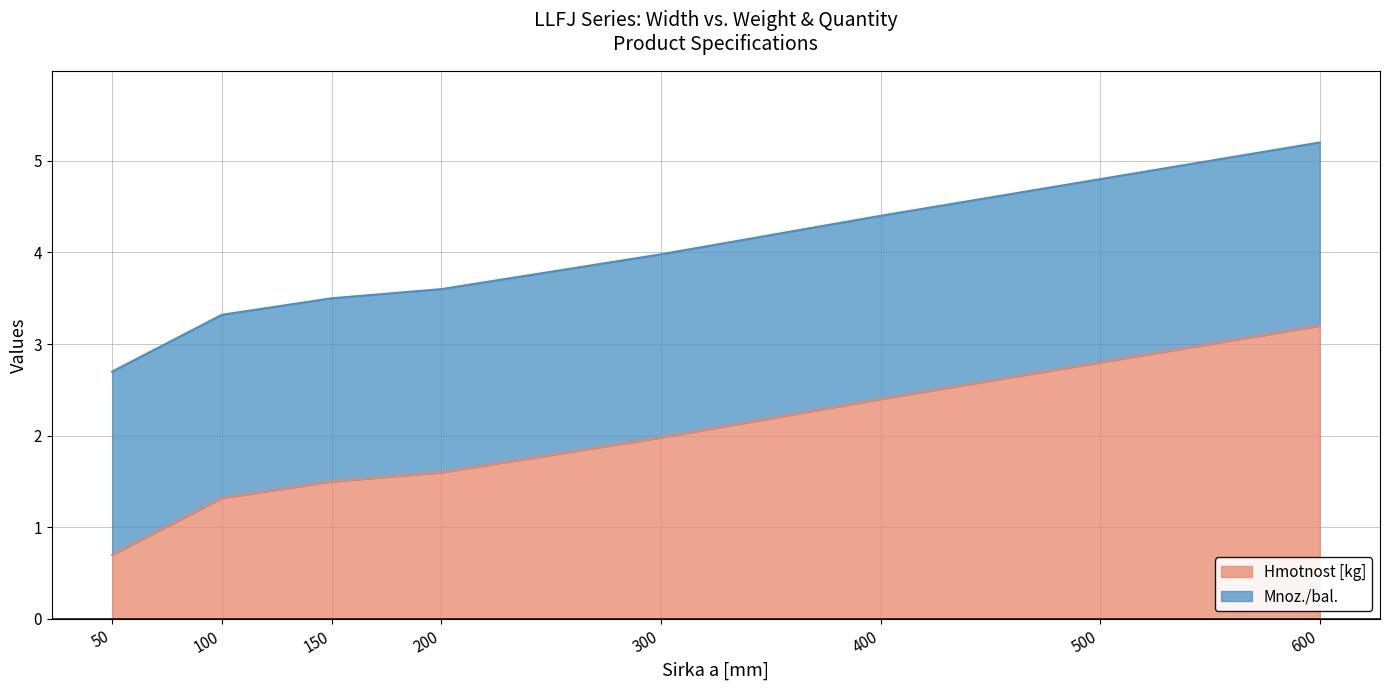

List the labels in order of value, smallest first.

50, 100, 150, 200, 300, 400, 500, 600